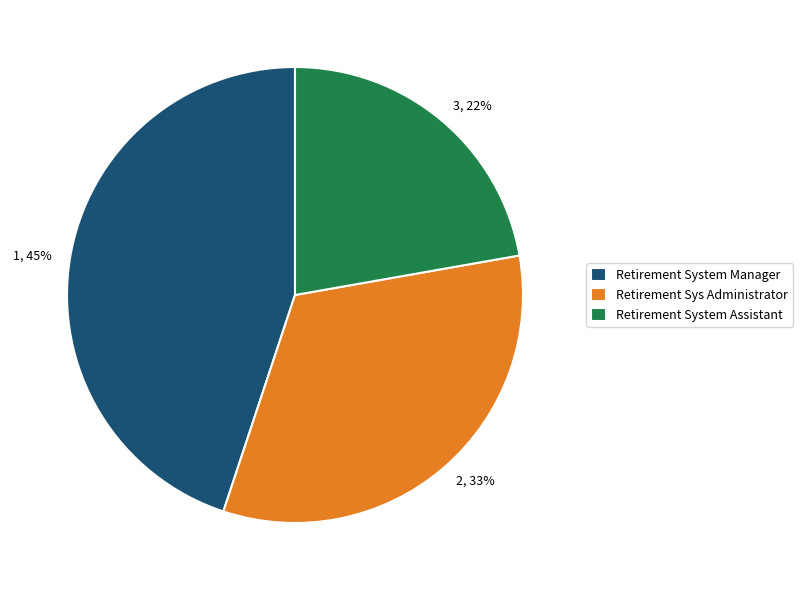

Do 2, 33% and 3, 22% together represent more than half of the pie?

Yes